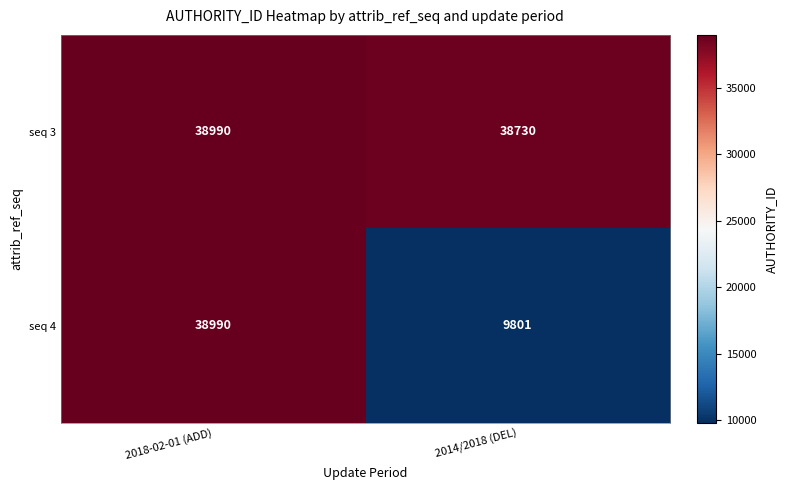

Which series has the largest total across all categories?

seq 3